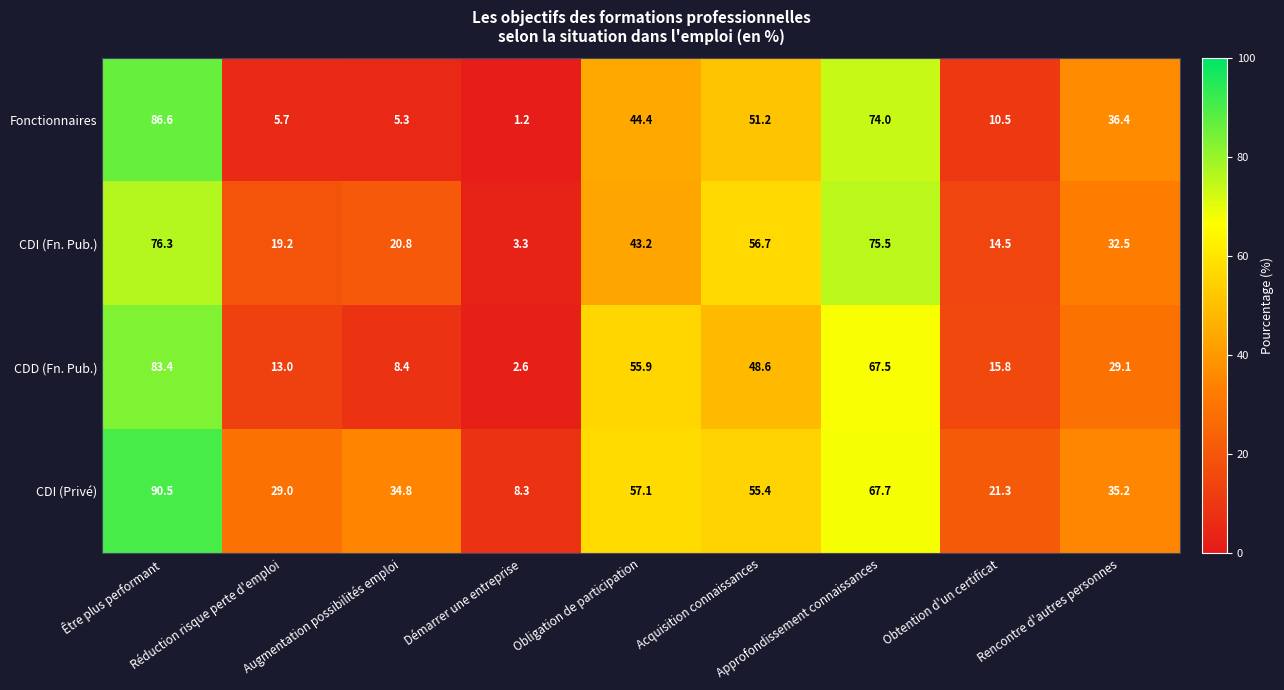

What is the difference between the second highest and minimum values in the CDD (Fn. Pub.) series?

64.9